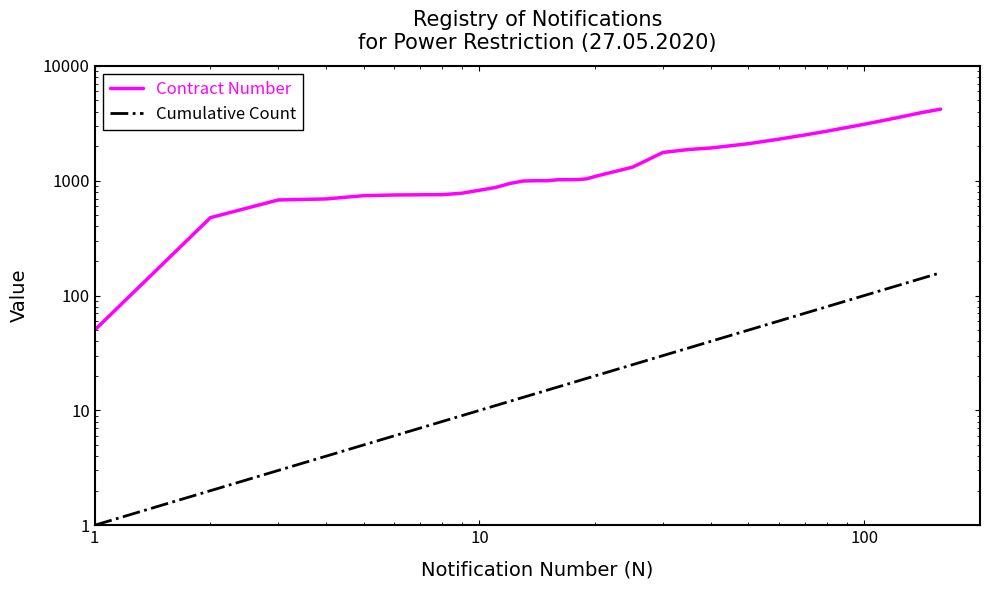

How many categories are shown in the chart?

32